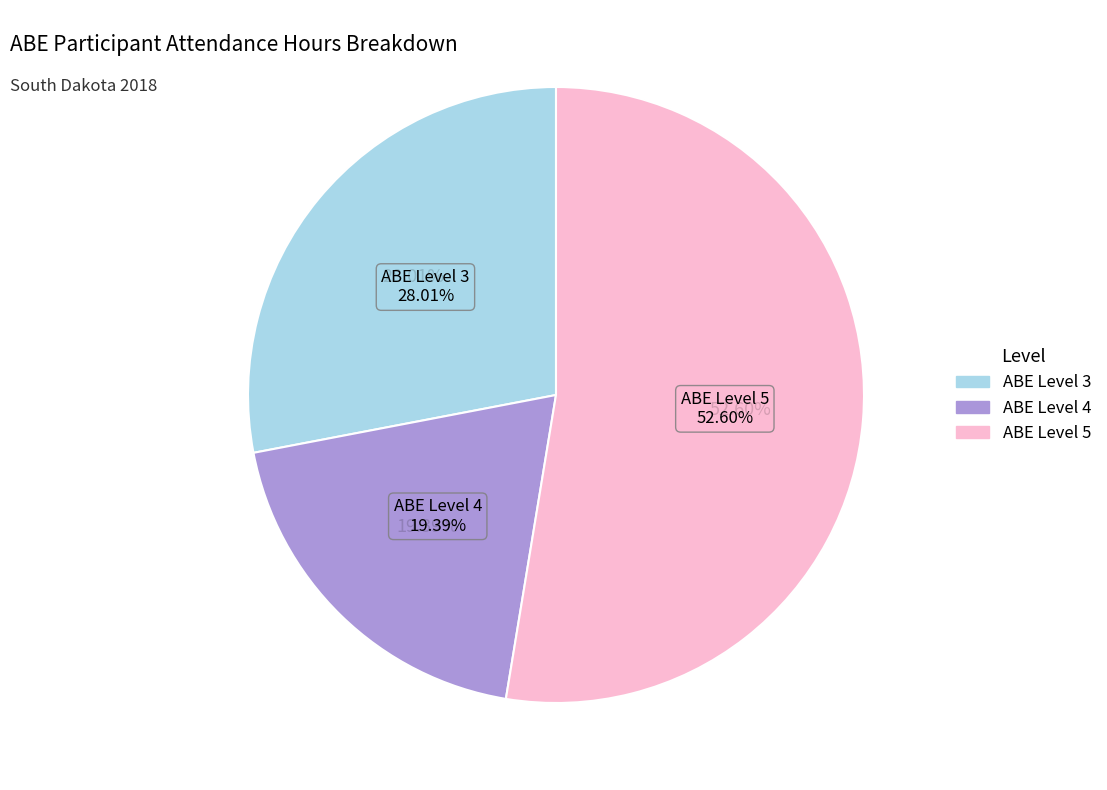

What is the largest slice in the pie chart?

ABE Level 5